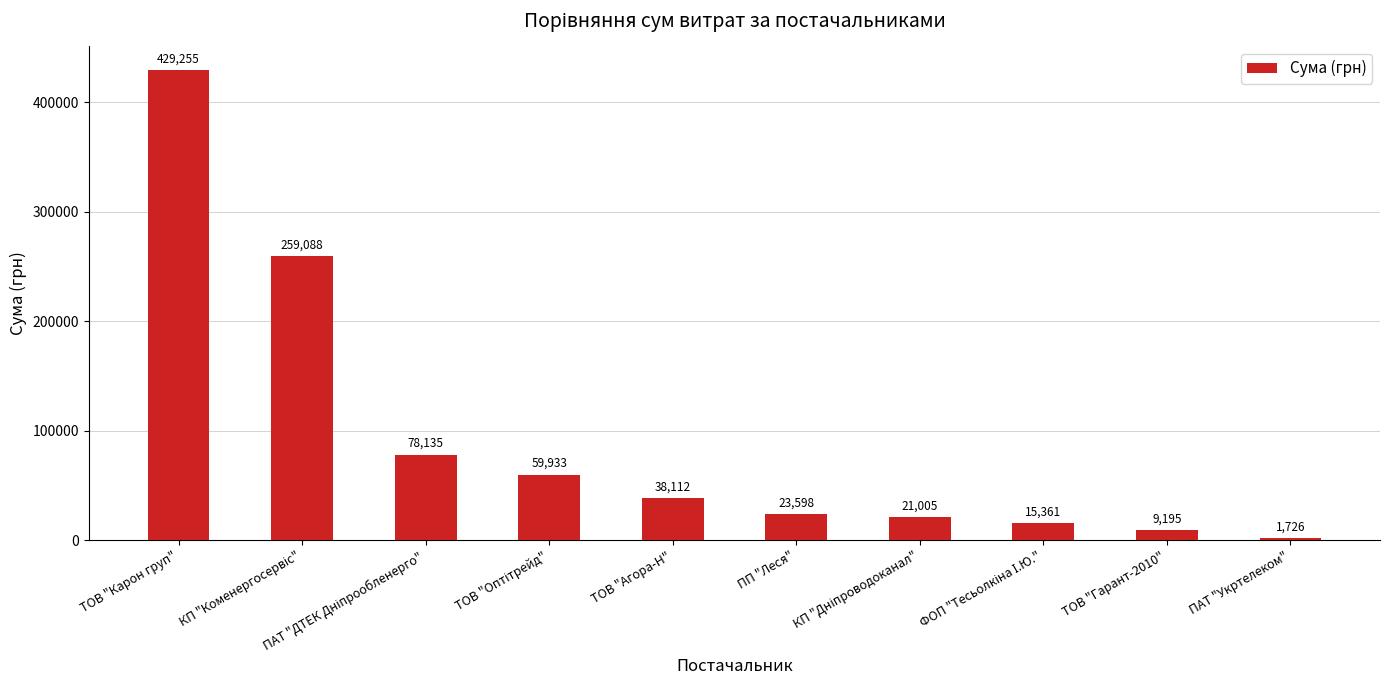

At which label does the data first exceed 38111?

ТОВ "Карон груп"